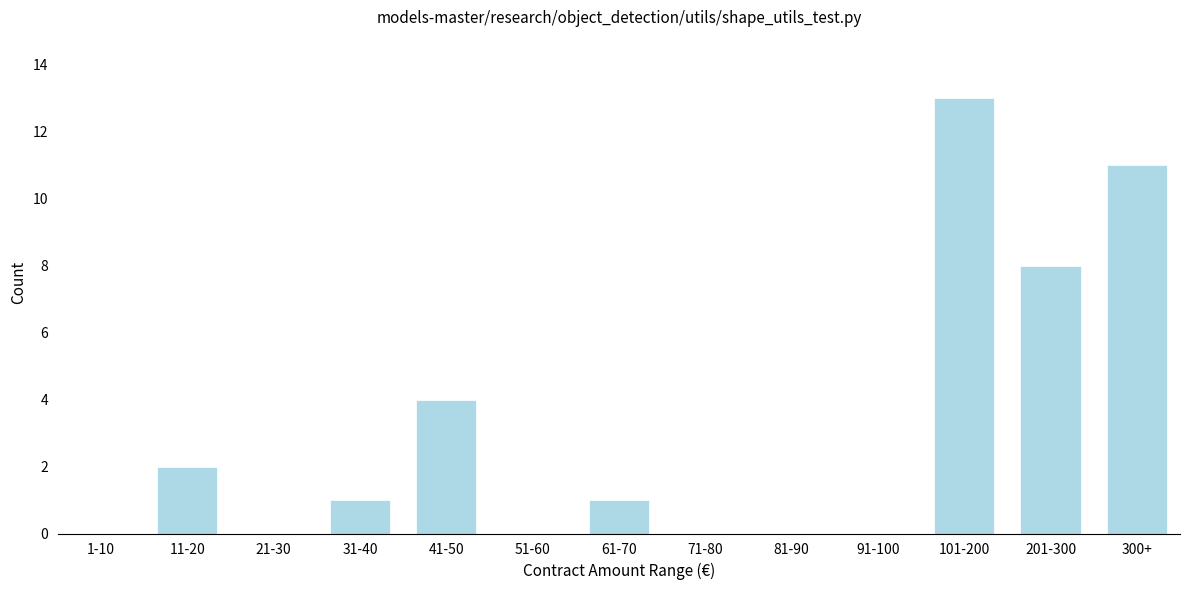

Reading left to right, what are all the values shown in this chart?

1-10=0	11-20=2	21-30=0	31-40=1	41-50=4	51-60=0	61-70=1	71-80=0	81-90=0	91-100=0	101-200=13	201-300=8	300+=11